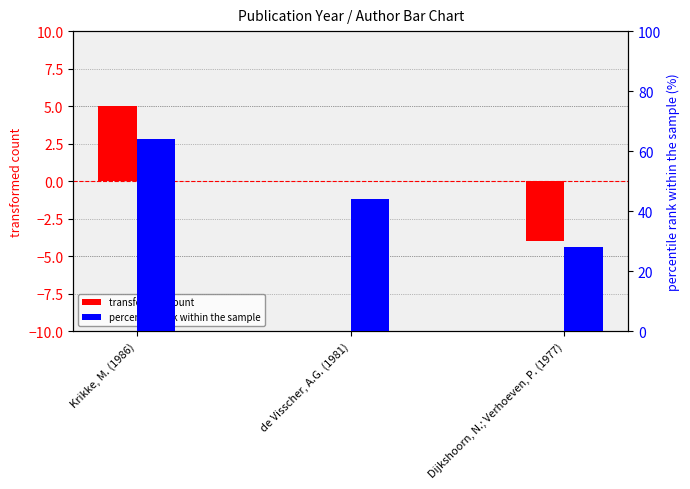

What is the sum of the transformed count values at de Visscher, A.G. (1981) and Dijkshoorn, N.; Verhoeven, P. (1977)?

-4.0